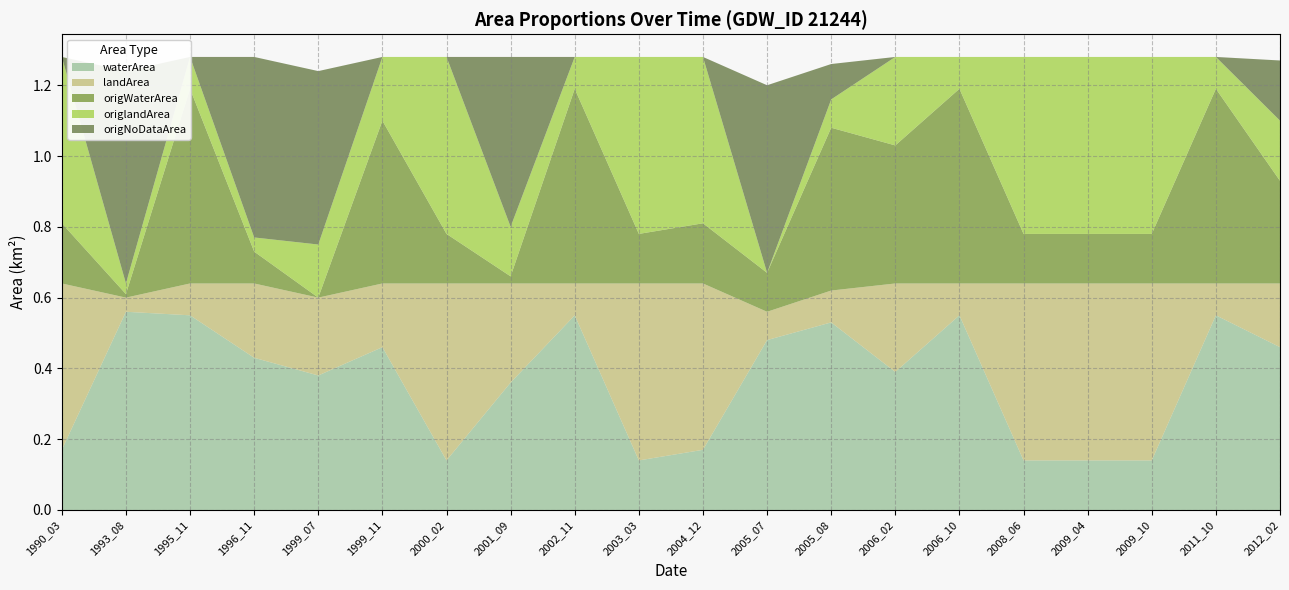

Reading left to right, extract all data points from this chart.

waterArea: 1990_03=0.2	1993_08=0.6	1995_11=0.6	1996_11=0.4	1999_07=0.4	1999_11=0.5	2000_02=0.1	2001_09=0.4	2002_11=0.6	2003_03=0.1	2004_12=0.2	2005_07=0.5	2005_08=0.5	2006_02=0.4	2006_10=0.6	2008_06=0.1	2009_04=0.1	2009_10=0.1	2011_10=0.6	2012_02=0.5
landArea: 1990_03=0.5	1993_08=0.0	1995_11=0.1	1996_11=0.2	1999_07=0.2	1999_11=0.2	2000_02=0.5	2001_09=0.3	2002_11=0.1	2003_03=0.5	2004_12=0.5	2005_07=0.1	2005_08=0.1	2006_02=0.2	2006_10=0.1	2008_06=0.5	2009_04=0.5	2009_10=0.5	2011_10=0.1	2012_02=0.2
origWaterArea: 1990_03=0.2	1993_08=0.0	1995_11=0.6	1996_11=0.1	1999_07=0.0	1999_11=0.5	2000_02=0.1	2001_09=0.0	2002_11=0.6	2003_03=0.1	2004_12=0.2	2005_07=0.1	2005_08=0.5	2006_02=0.4	2006_10=0.6	2008_06=0.1	2009_04=0.1	2009_10=0.1	2011_10=0.6	2012_02=0.3
origlandArea: 1990_03=0.5	1993_08=0.0	1995_11=0.1	1996_11=0.0	1999_07=0.1	1999_11=0.2	2000_02=0.5	2001_09=0.1	2002_11=0.1	2003_03=0.5	2004_12=0.5	2005_07=0.0	2005_08=0.1	2006_02=0.2	2006_10=0.1	2008_06=0.5	2009_04=0.5	2009_10=0.5	2011_10=0.1	2012_02=0.2
origNoDataArea: 1990_03=0.0	1993_08=0.6	1995_11=0.0	1996_11=0.5	1999_07=0.5	1999_11=0.0	2000_02=0.0	2001_09=0.5	2002_11=0.0	2003_03=0.0	2004_12=0.0	2005_07=0.5	2005_08=0.1	2006_02=0.0	2006_10=0.0	2008_06=0.0	2009_04=0.0	2009_10=0.0	2011_10=0.0	2012_02=0.2